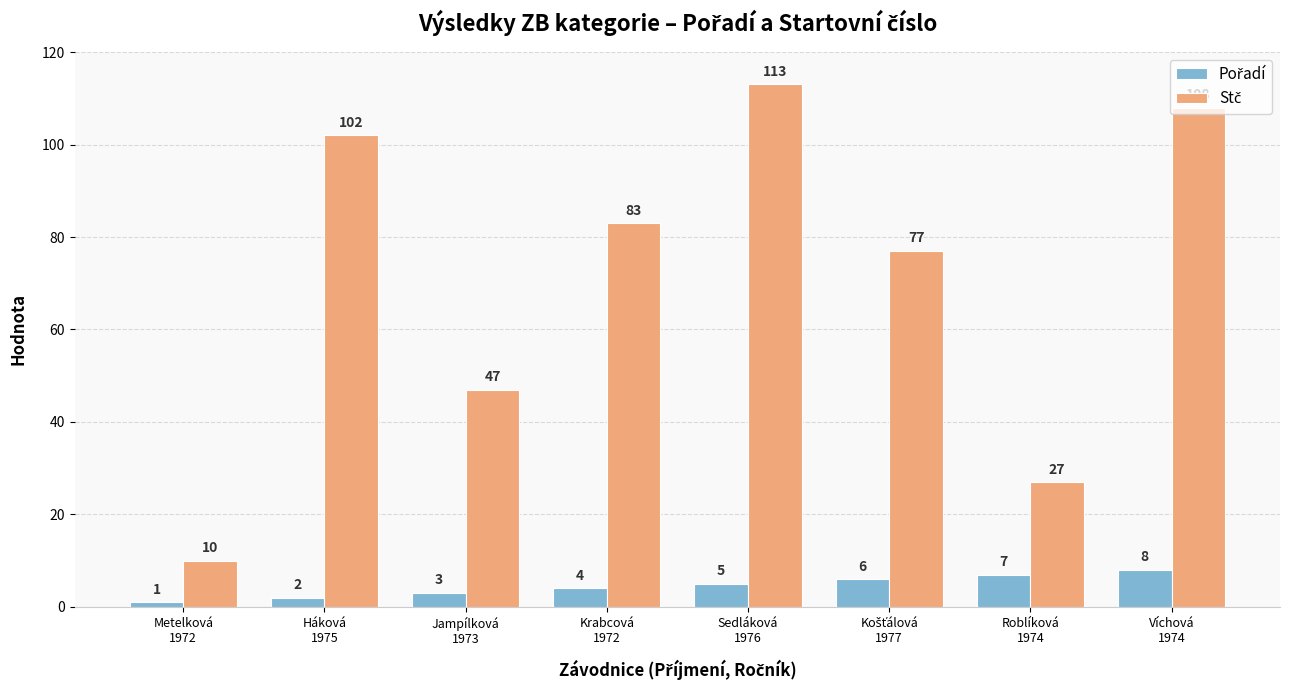

Are the bars horizontal?

No